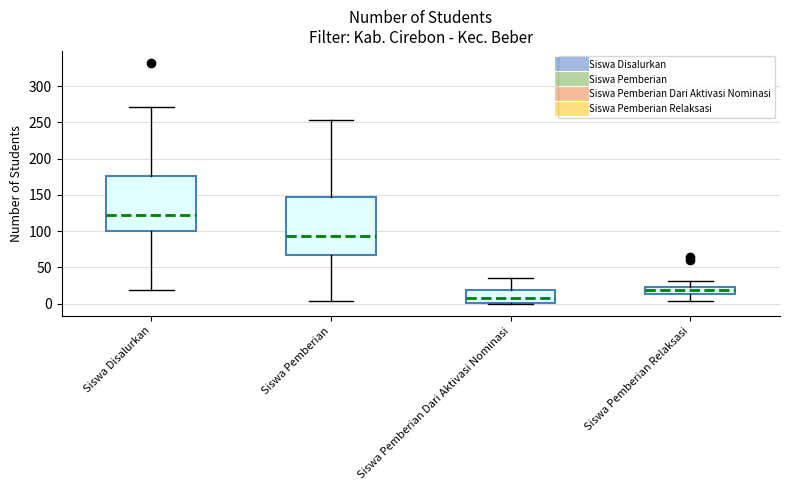

Reading left to right, read every box against the y-axis: the position of its median line, the range the box covers, and the ends of its whiskers. The values are not printed on the chart, so give them approximately, as read against the axis.

Siswa Disalurkan: median 125, box 100 to 175, whiskers 20 to 270
Siswa Pemberian: median 95, box 70 to 145, whiskers 5 to 255
Siswa Pemberian Dari Aktivasi Nominasi: median 10, box 0 to 20, whiskers 0 to 35
Siswa Pemberian Relaksasi: median 20, box 15 to 25, whiskers 5 to 30